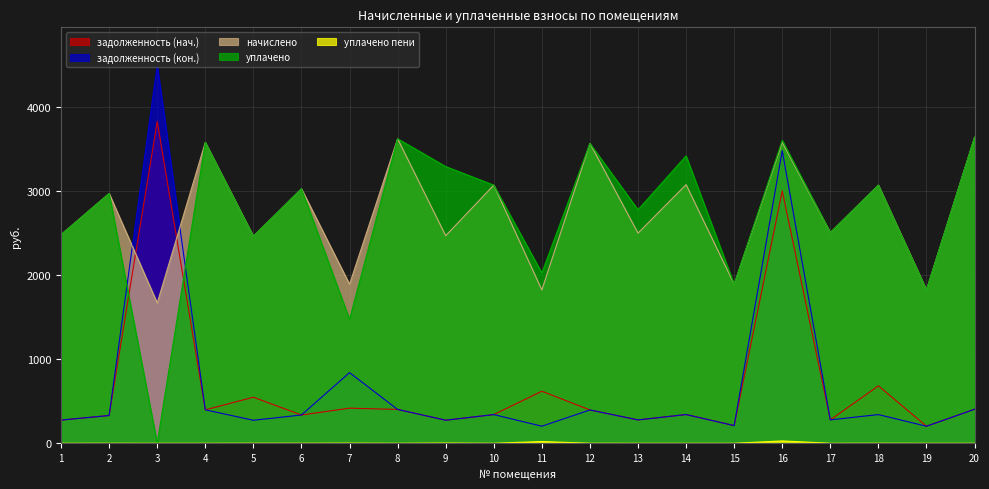

The value of задолженность (нач.) at 2 is 203.0. True or false?

False